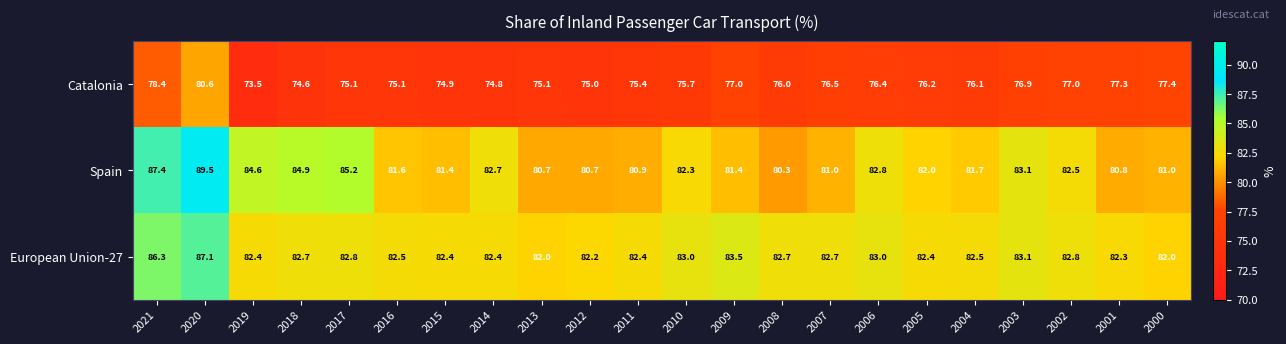

At which category is the sum across all series the highest?

2020